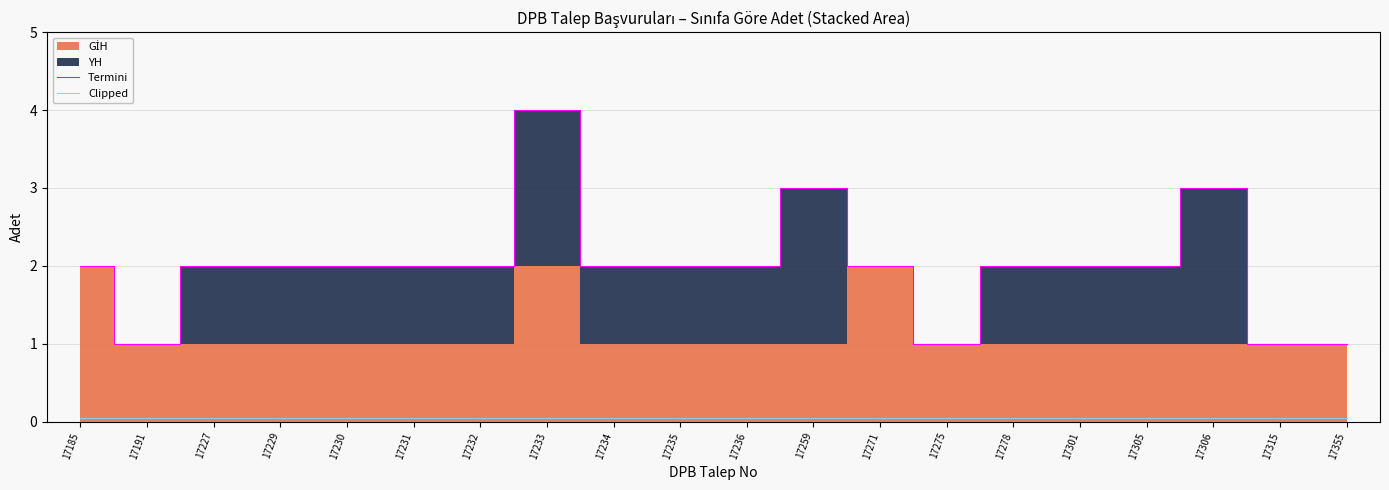

True or false: Termini has more than 1 interior local peaks.

True